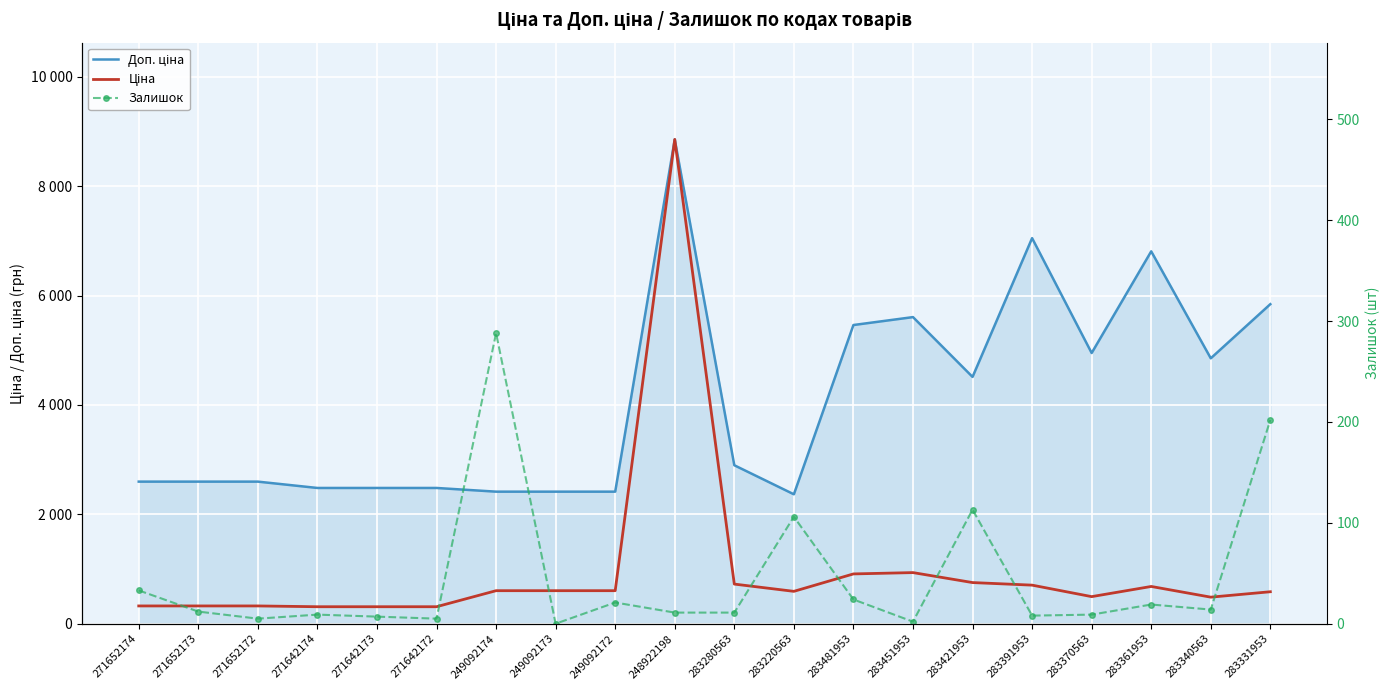

What value does the Залишок series have at 283391953?

8.0